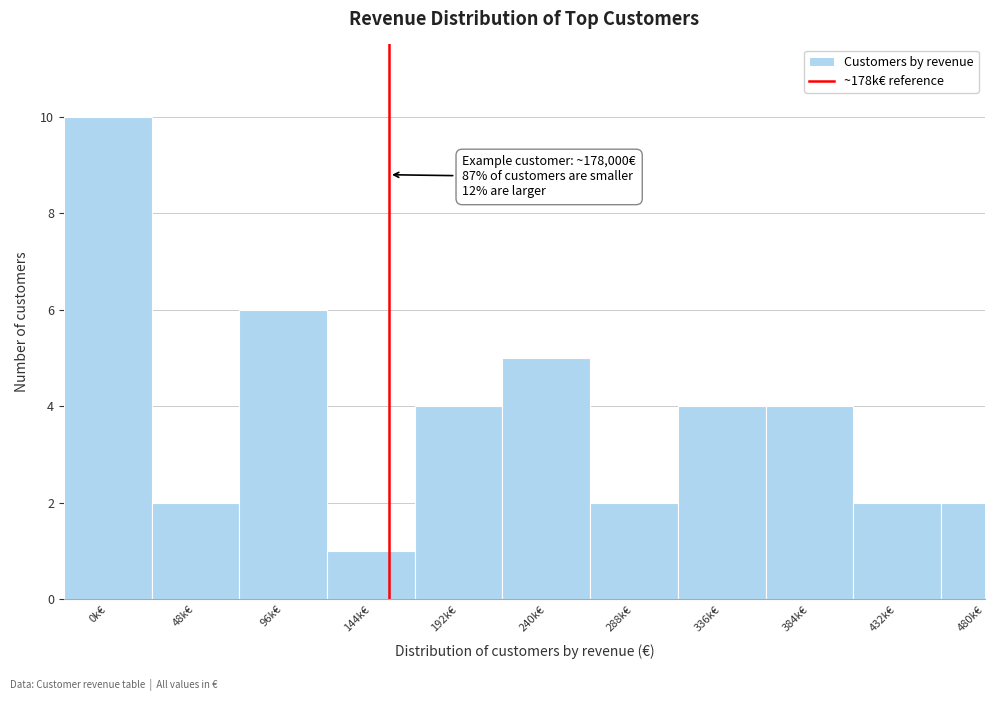

Reading right to left, transcribe all the data shown in this chart.

480k€=2	432k€=2	384k€=4	336k€=4	288k€=2	240k€=5	192k€=4	144k€=1	96k€=6	48k€=2	0k€=10